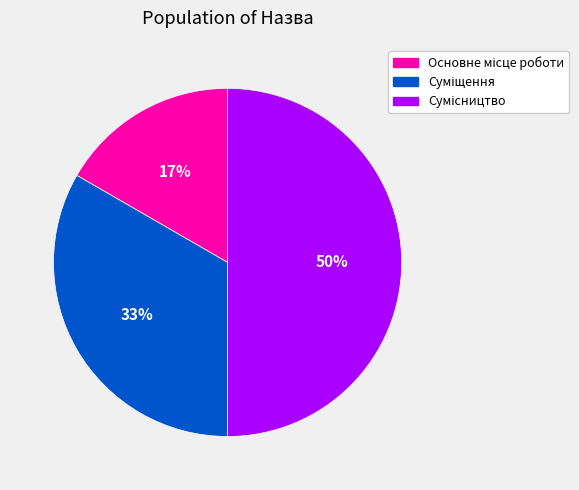

How many segments does this pie chart have?

3